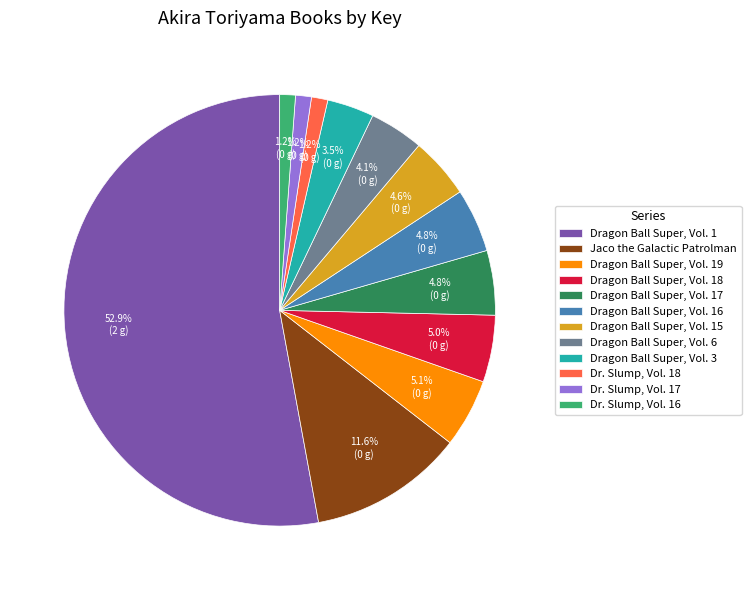

To the nearest percent, what is the difference between the largest and smallest slice percentages?

52%